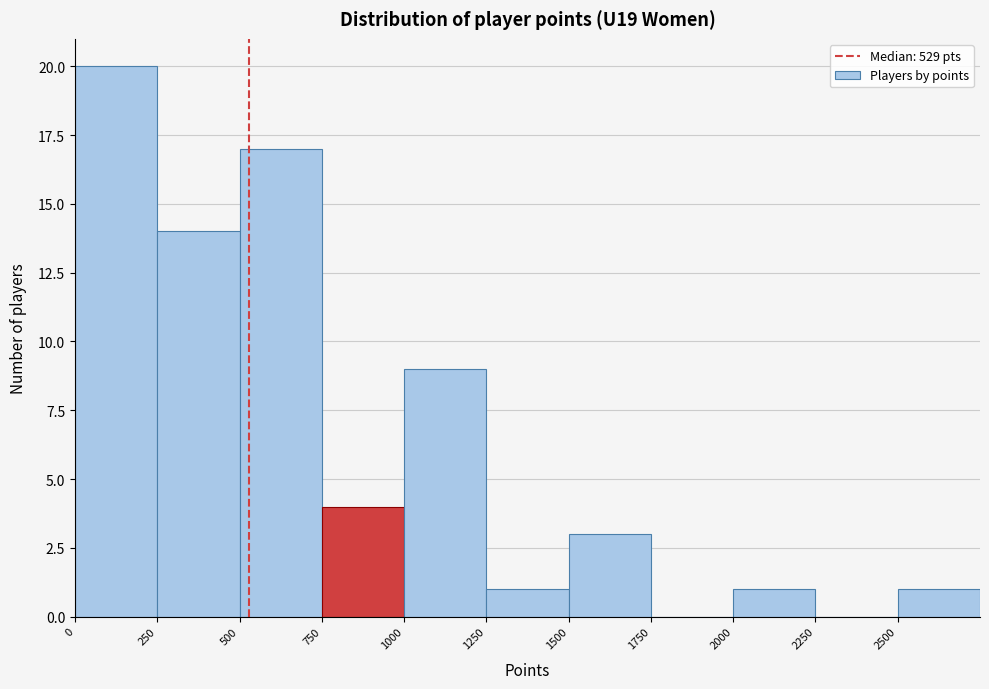

Over which range of the x-axis is the bar tallest?

0 to 250